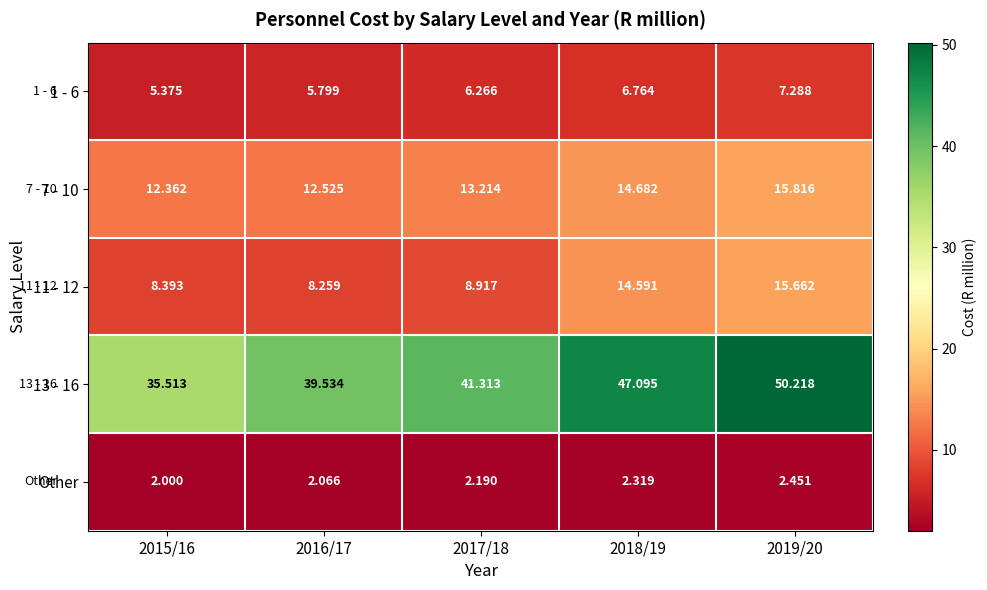

Is the value of 13 - 16 at 2018/19 greater than the value of 7 - 10 at 2016/17?

Yes